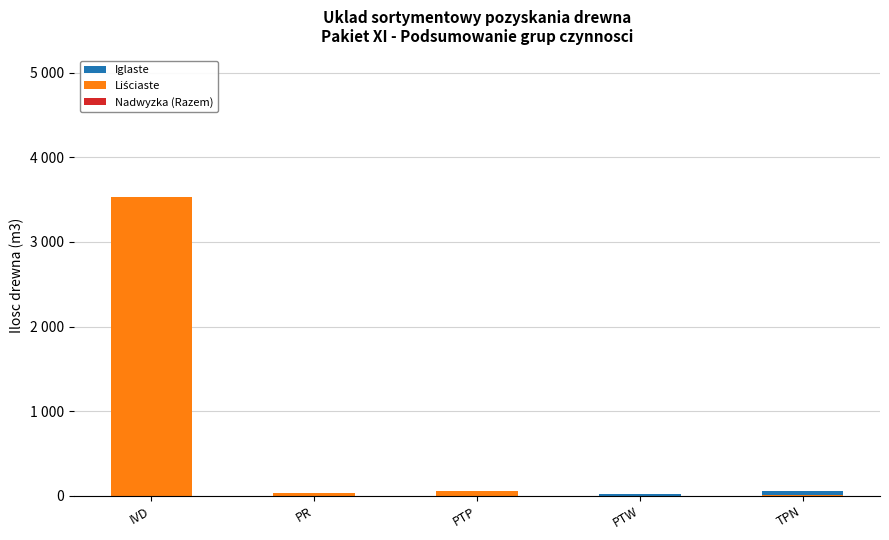

Reading right to left, what are all the values shown in this chart?

Iglaste: TPN=53	PTW=25	PTP=0	PR=0	IVD=990
Liściaste: TPN=5	PTW=0	PTP=55	PR=30	IVD=3533
Nadwyzka (Razem): TPN=0	PTW=0	PTP=0	PR=0	IVD=0